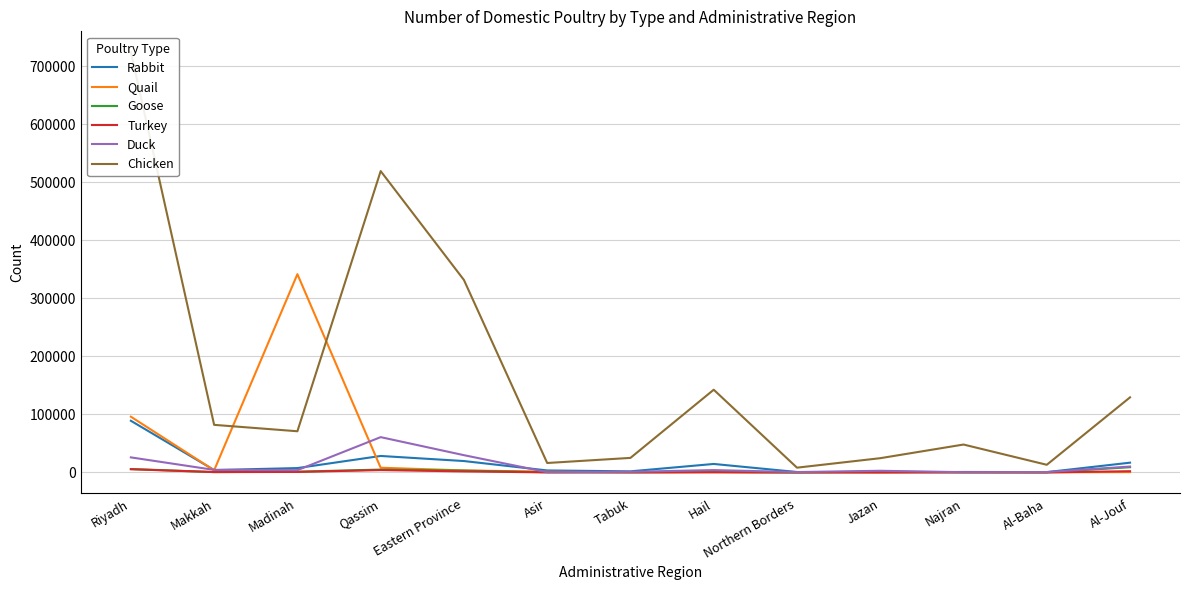

The Duck series shows 661 at Northern Borders. True or false?

True